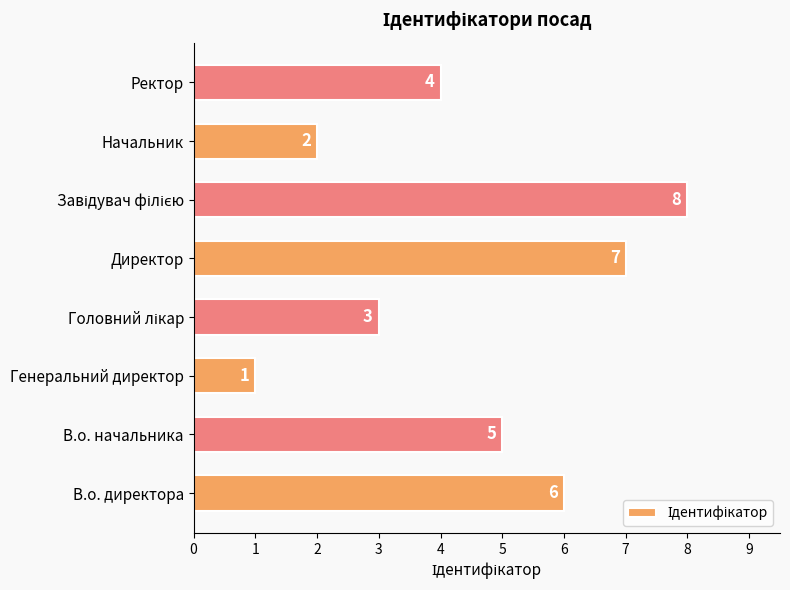

What is the difference between the maximum and second lowest values?

6